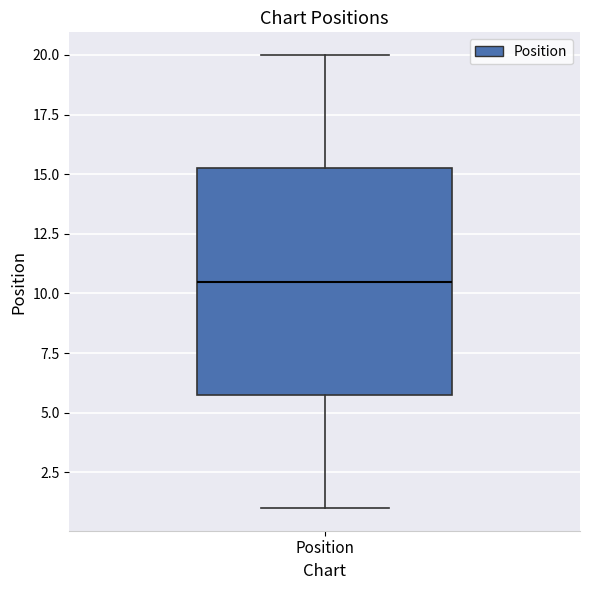

Transcribe this box plot: give where the median line is, the range the box spans, and where the two whiskers end, as read against the y-axis. The values are not printed on the chart, so give them approximately, as read against the axis.

median 10.5, box 6.0 to 15.5, whiskers 1.0 to 20.0